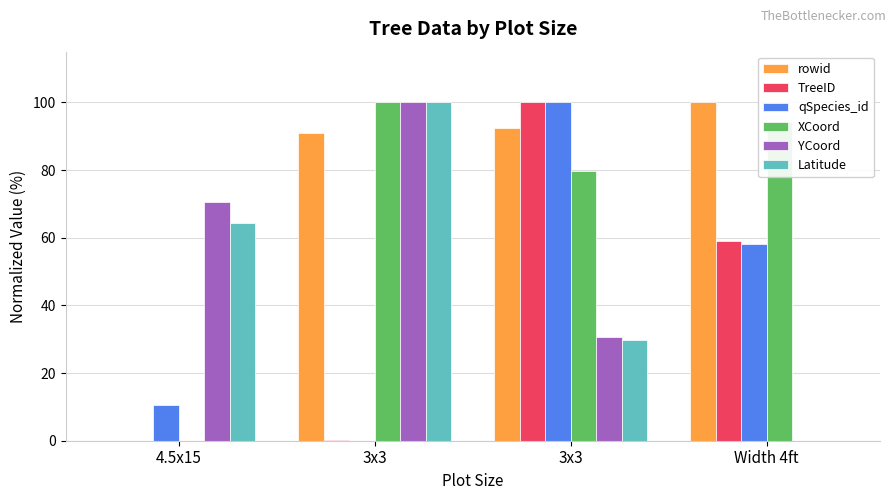

Does the chart contain stacked bars?

No